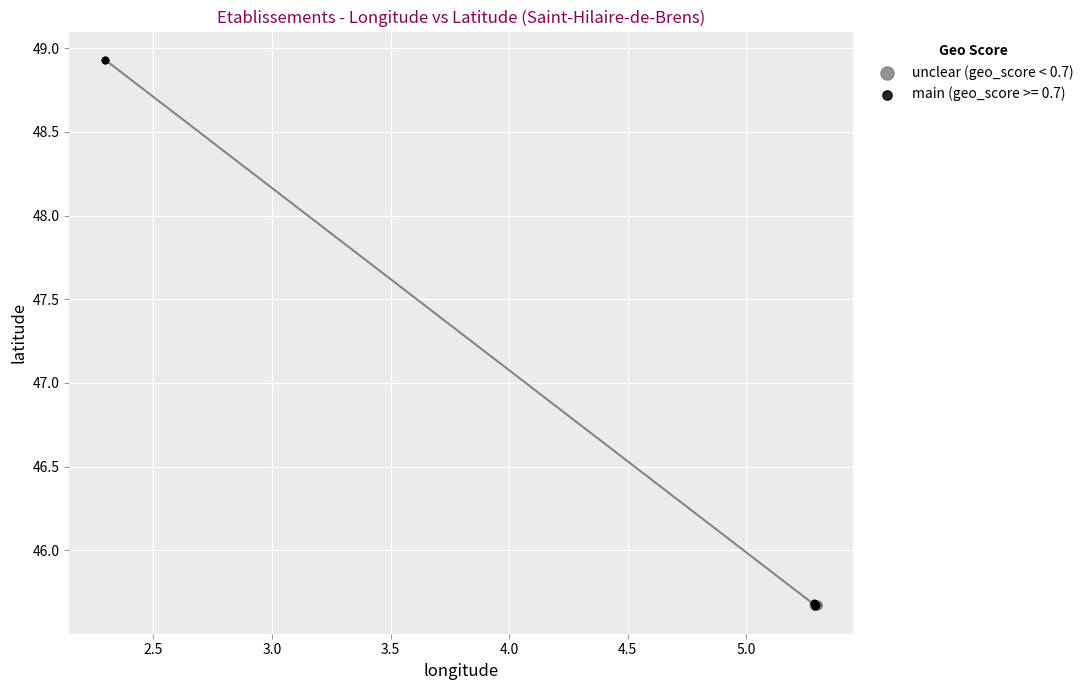

Which series has the largest Y range (max minus min)?

main (geo_score >= 0.7)